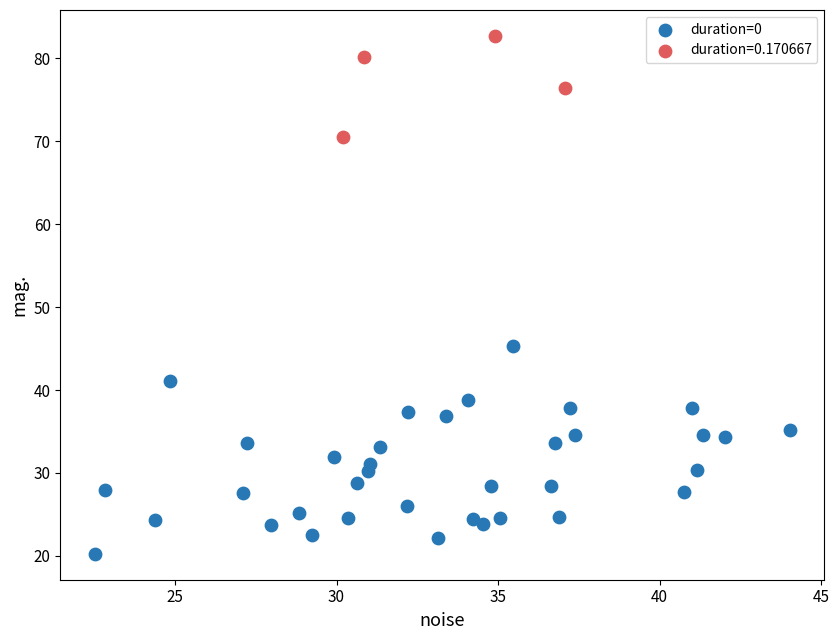

Which series has the widest spread of Y values?

duration=0